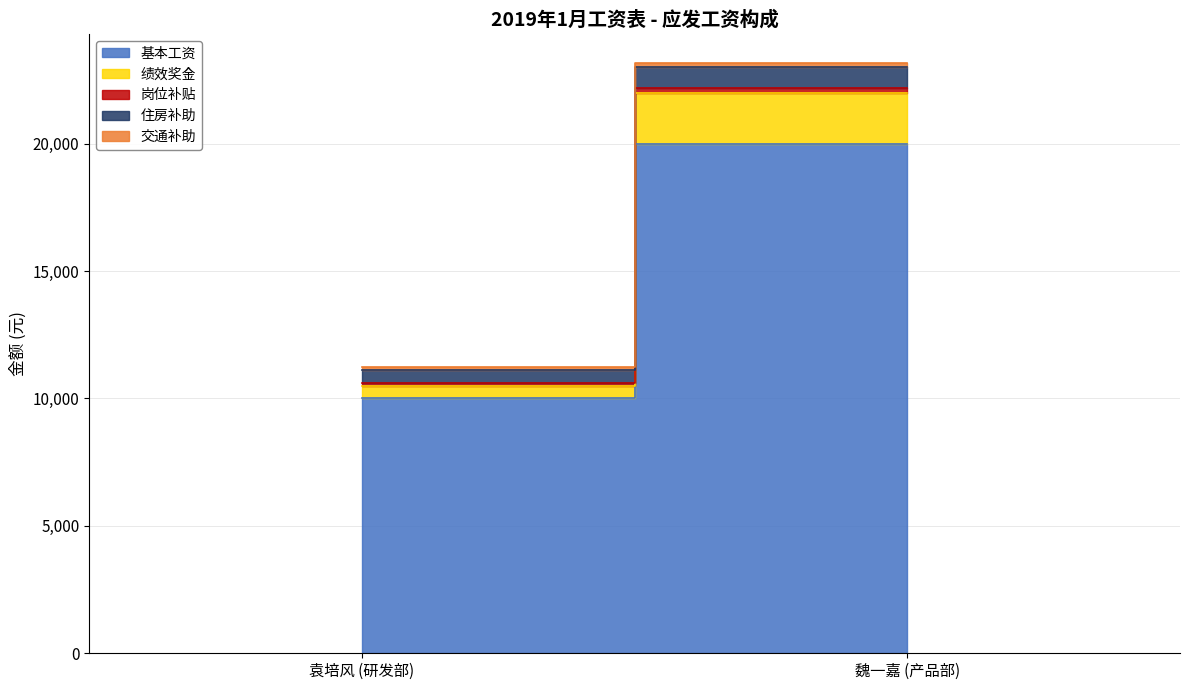

Reading left to right, what are all the values shown in this chart?

基本工资: 袁培风 (研发部)=10000	魏一嘉 (产品部)=20000
绩效奖金: 袁培风 (研发部)=500	魏一嘉 (产品部)=2000
岗位补贴: 袁培风 (研发部)=100	魏一嘉 (产品部)=200
住房补助: 袁培风 (研发部)=500	魏一嘉 (产品部)=800
交通补助: 袁培风 (研发部)=150	魏一嘉 (产品部)=150